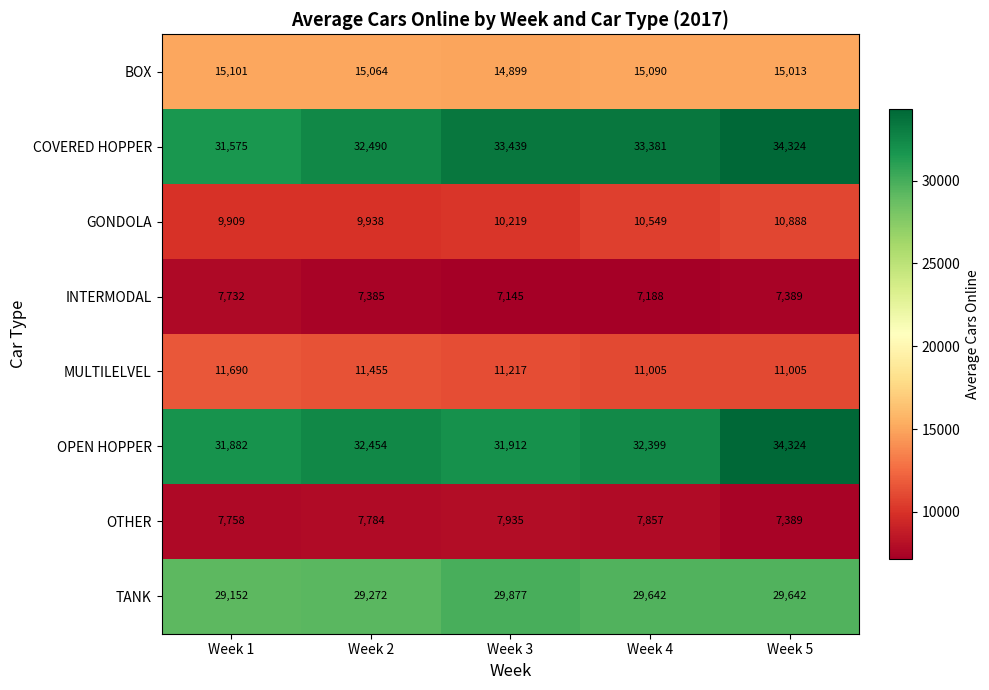

The value of INTERMODAL at Week 3 is 11858. True or false?

False